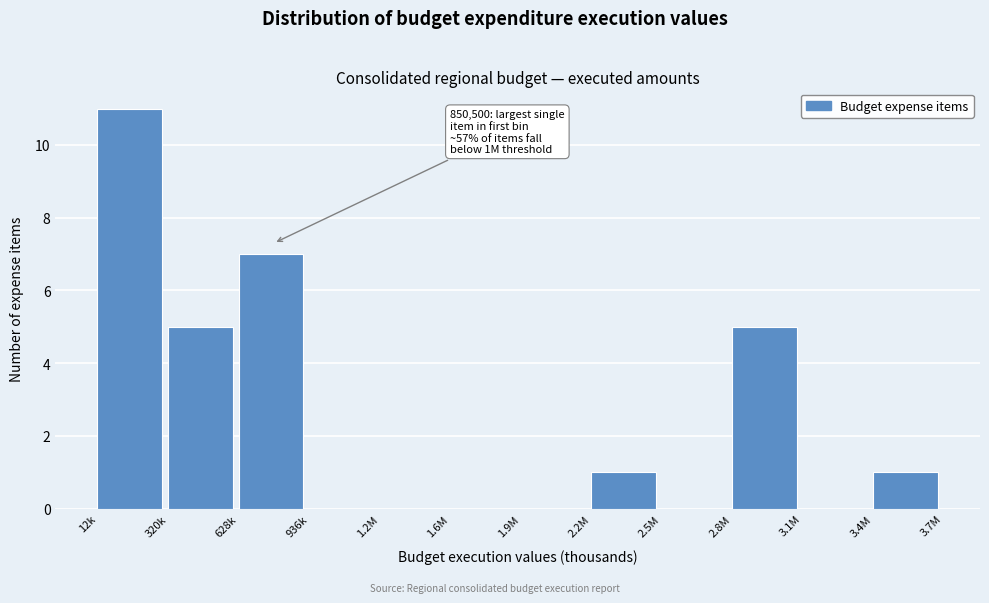

Reading left to right, list all the values displayed in this chart.

12k=11	320k=5	628k=7	936k=0	1.2M=0	1.6M=0	1.9M=0	2.2M=1	2.5M=0	2.8M=5	3.1M=0	3.4M=1